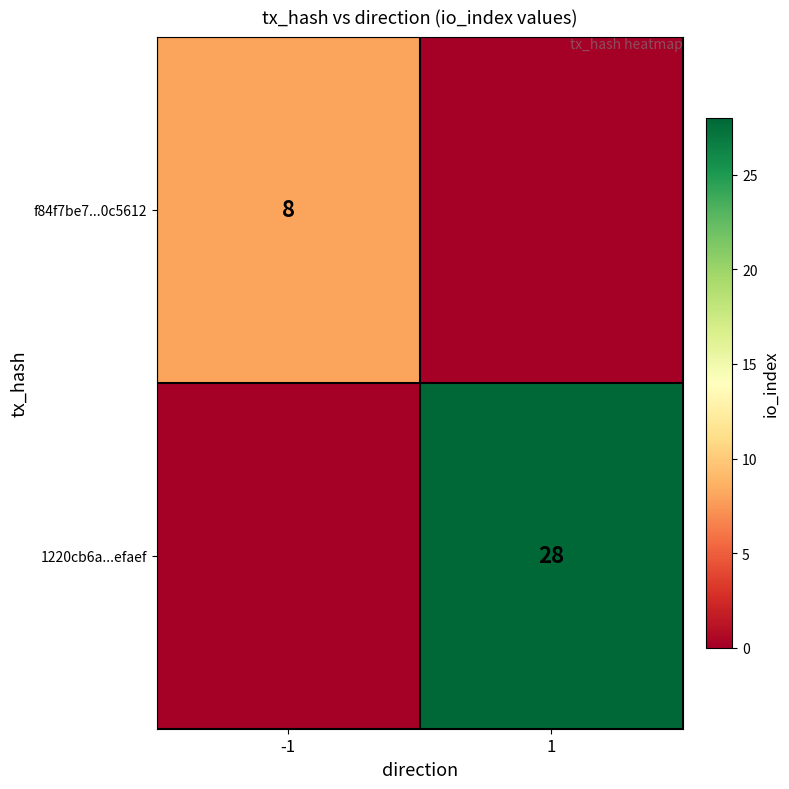

True or false: f84f7be7...0c5612 has a value of 8 at -1.

True